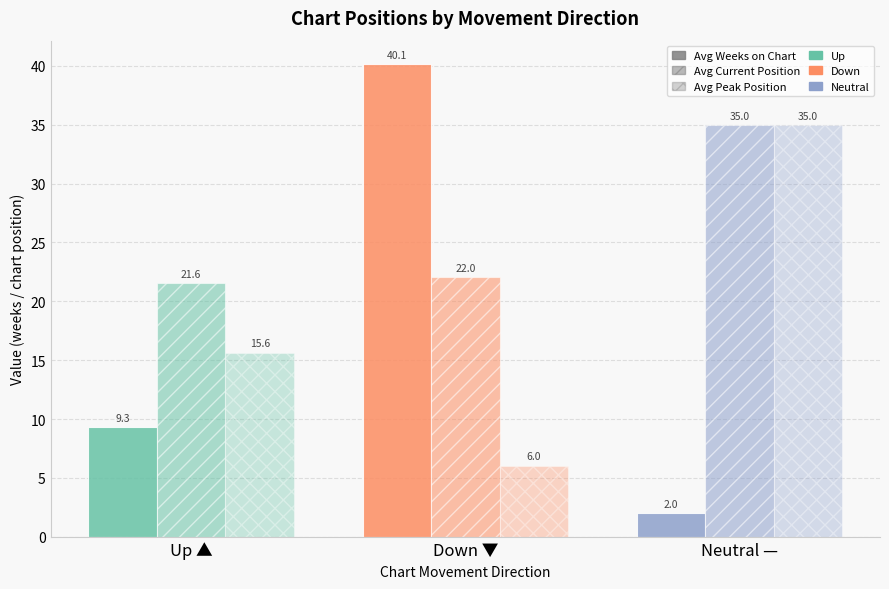

How many groups of bars are there?

3